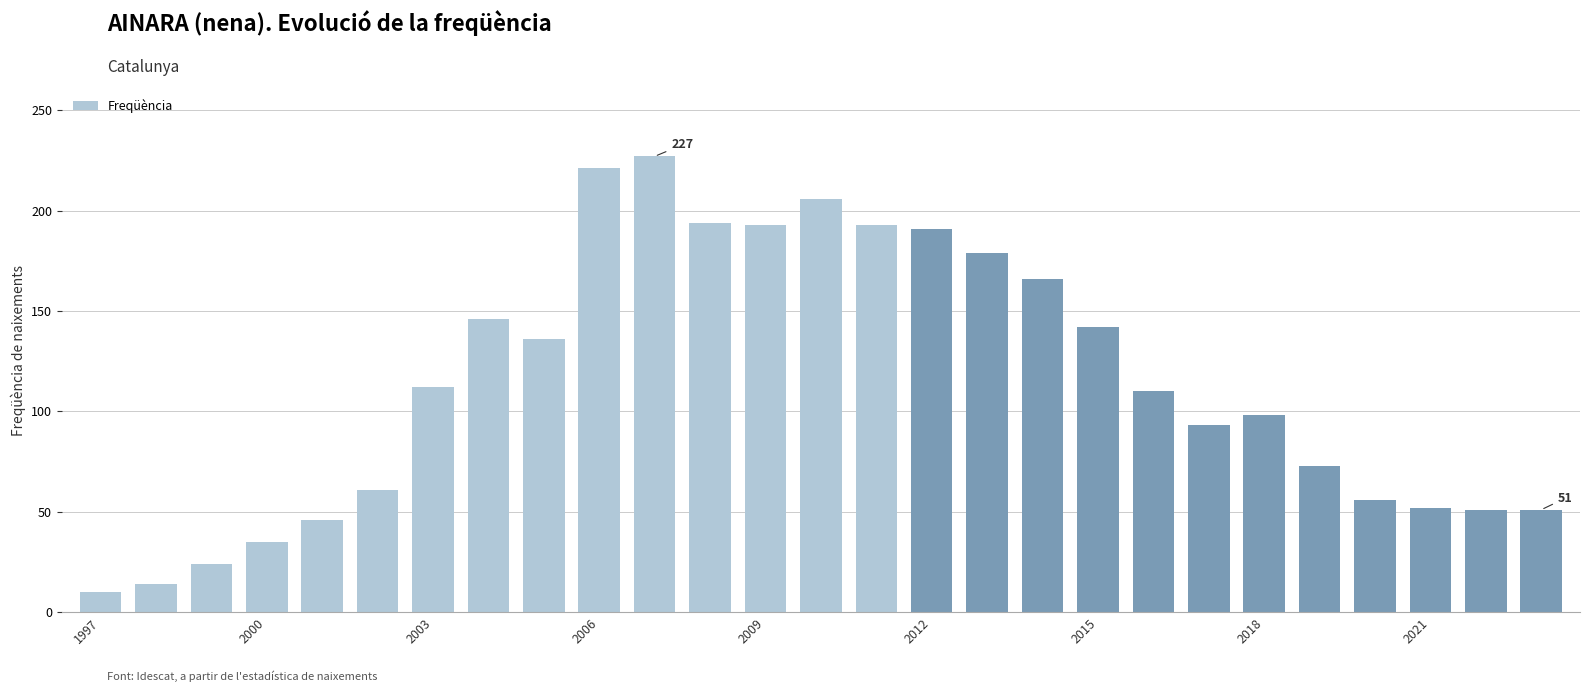

What is the greatest value displayed?

227